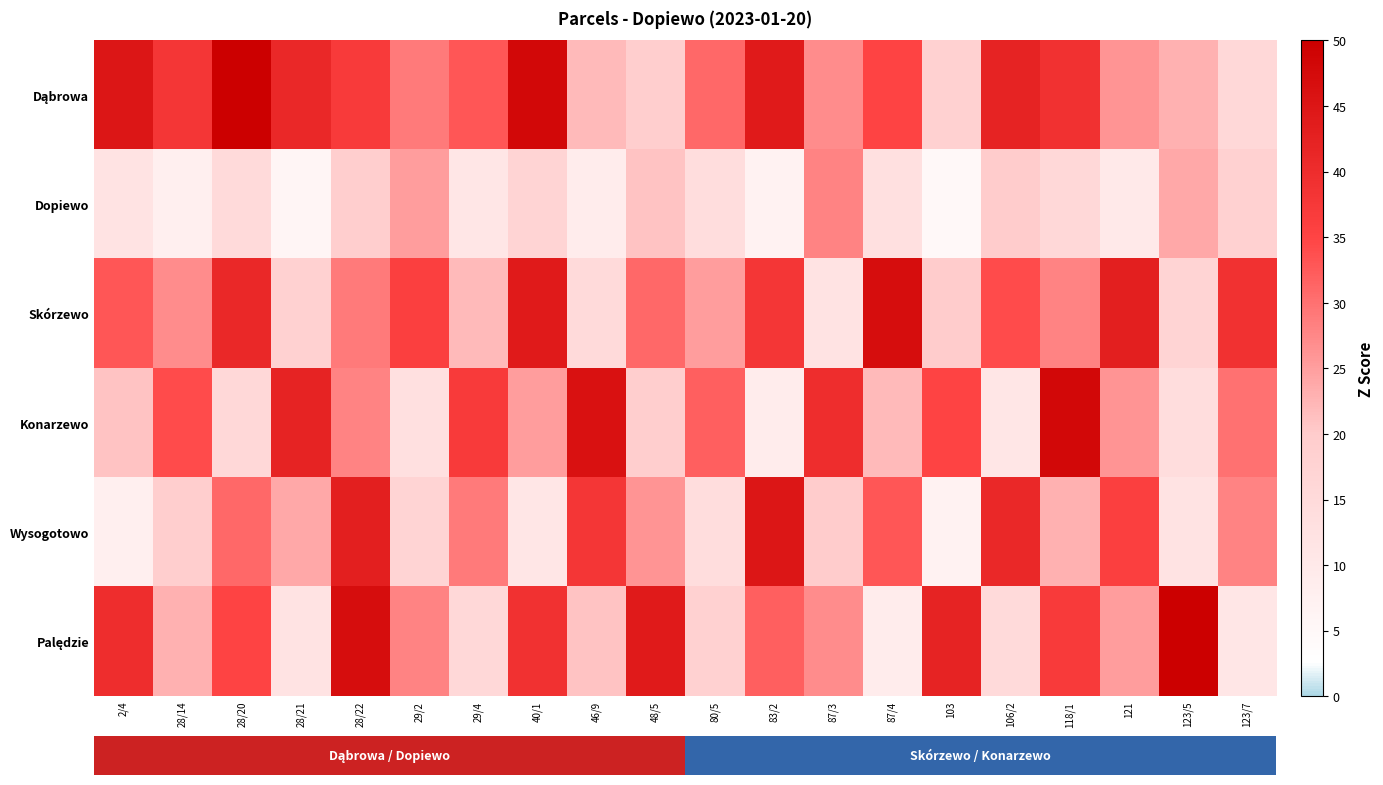

At which category is the sum across all series the highest?

28/22